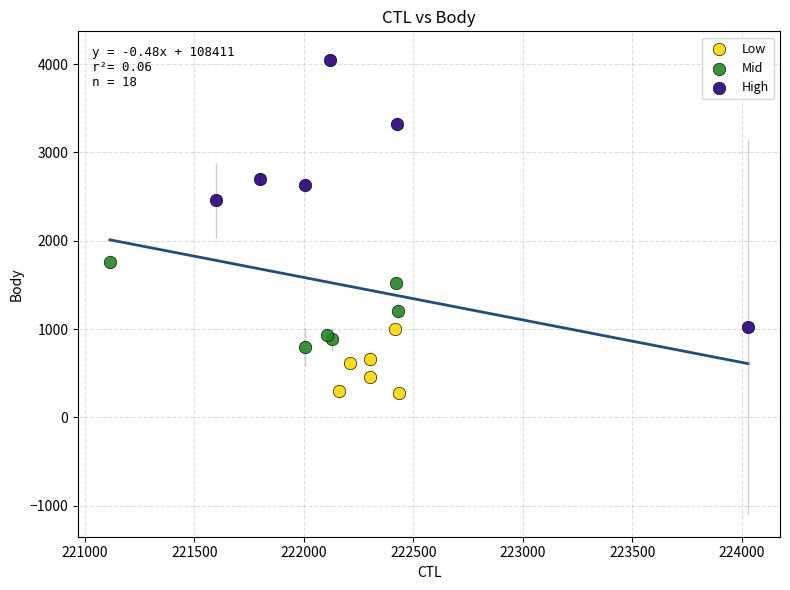

Which series reaches the maximum Y coordinate?

High